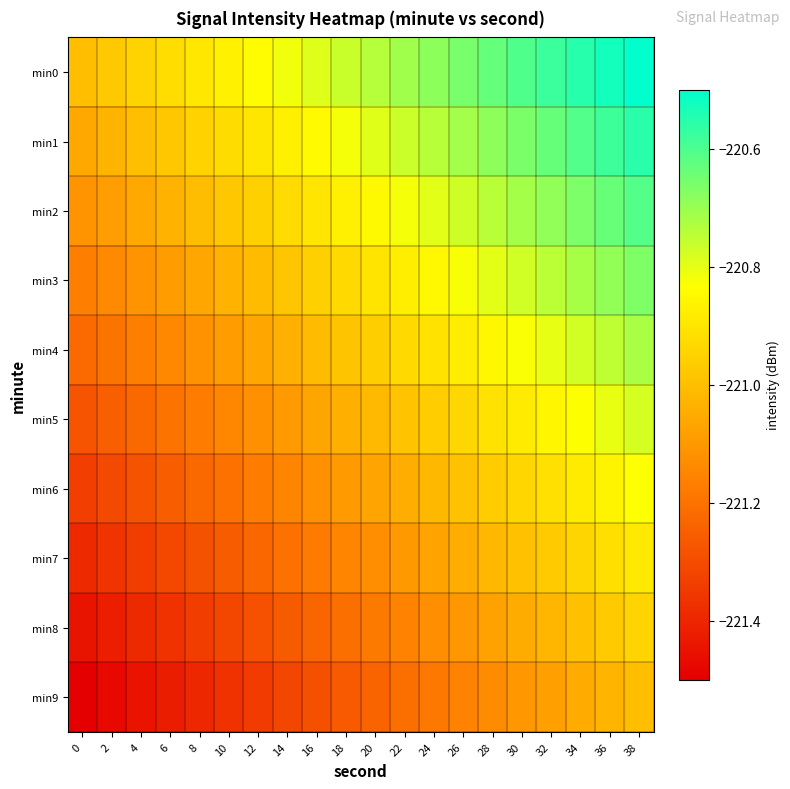

Which series has the largest total across all categories?

min0